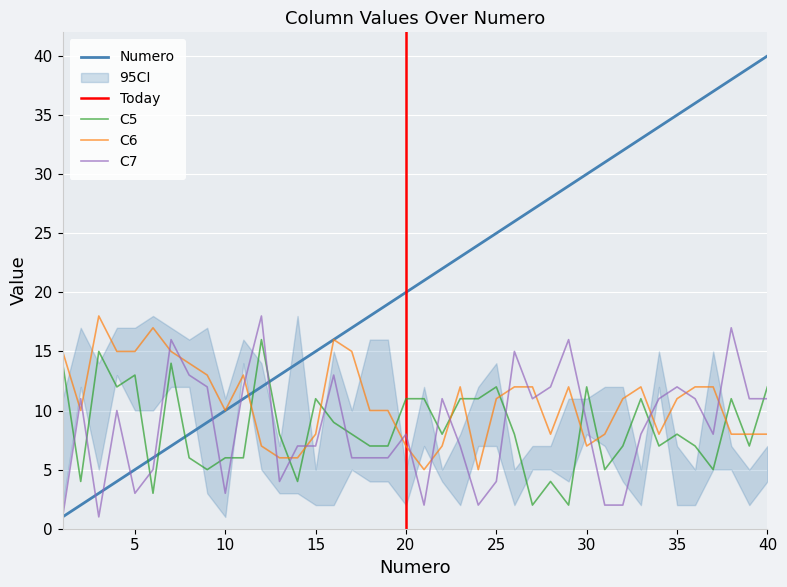

The C7 series shows 2 at 37. True or false?

False